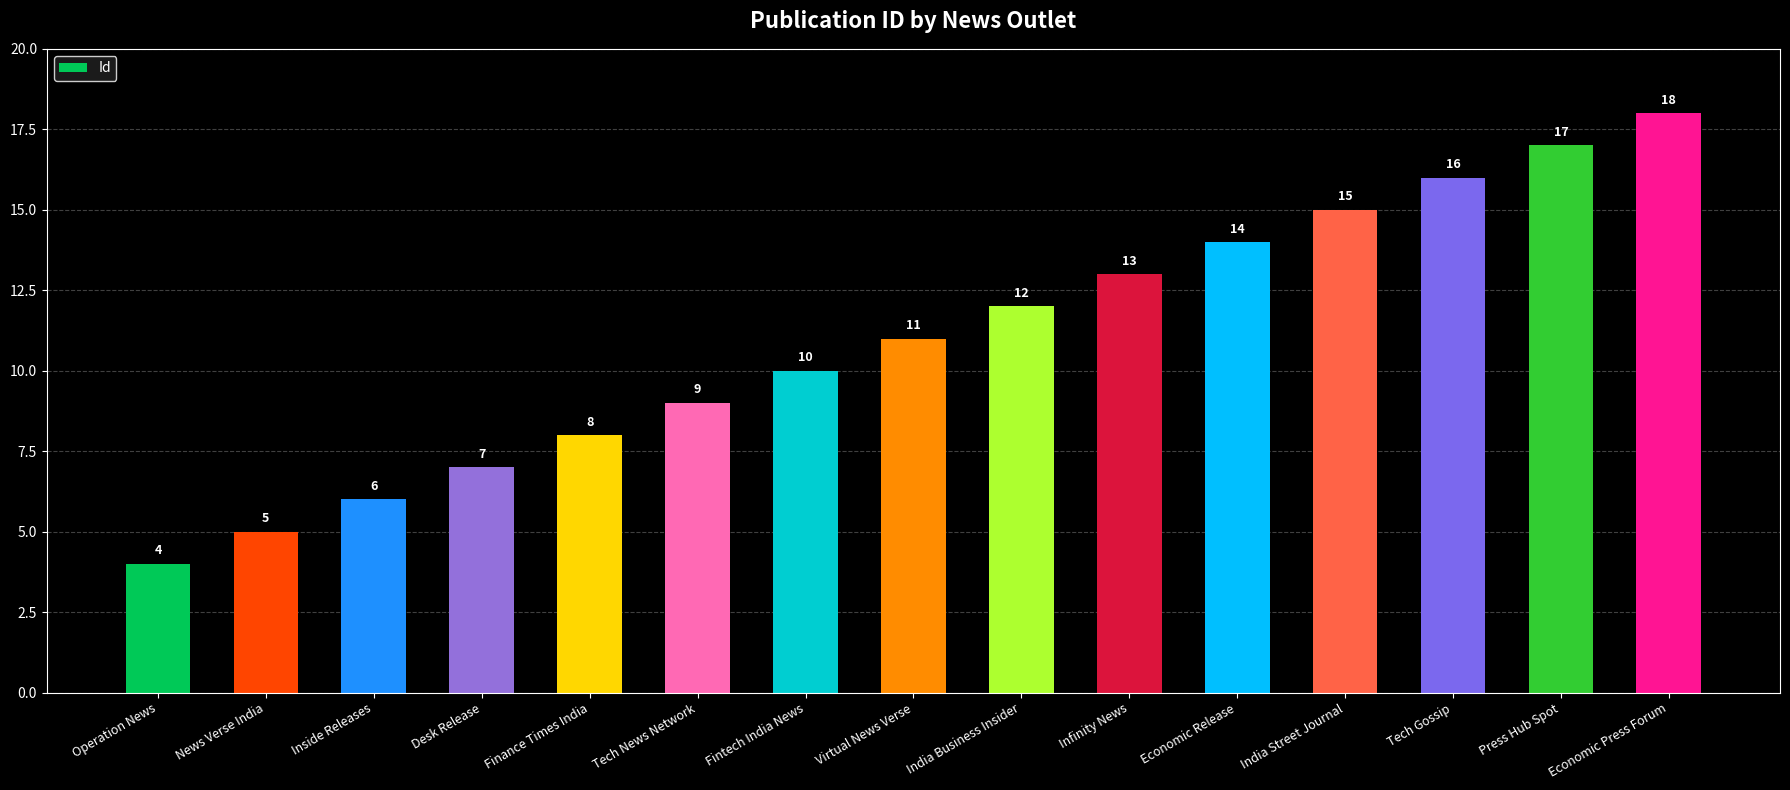

What is the greatest value displayed?

18